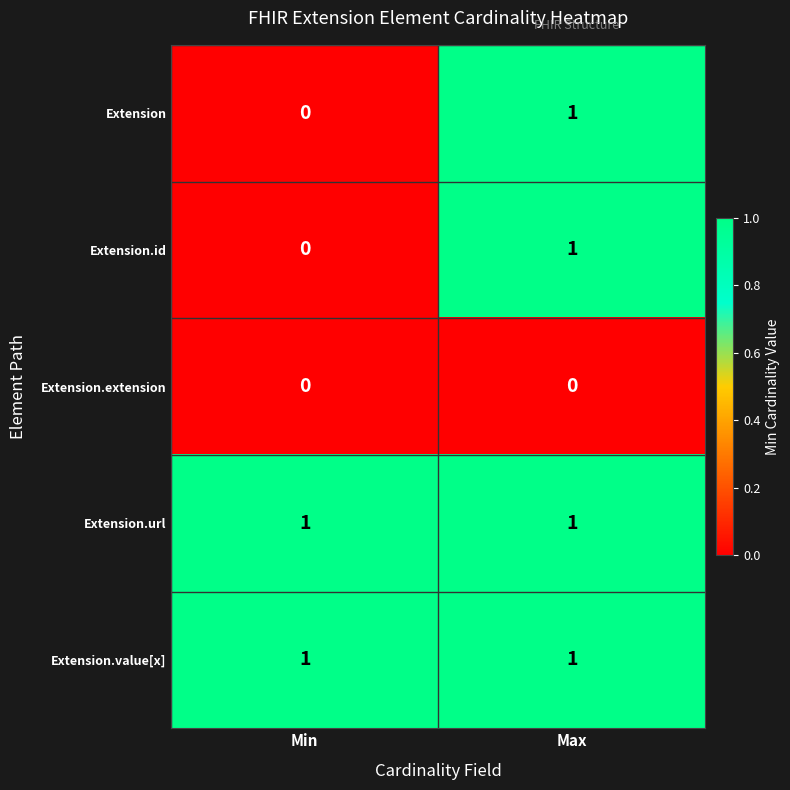

Count the number of data series in this chart.

5